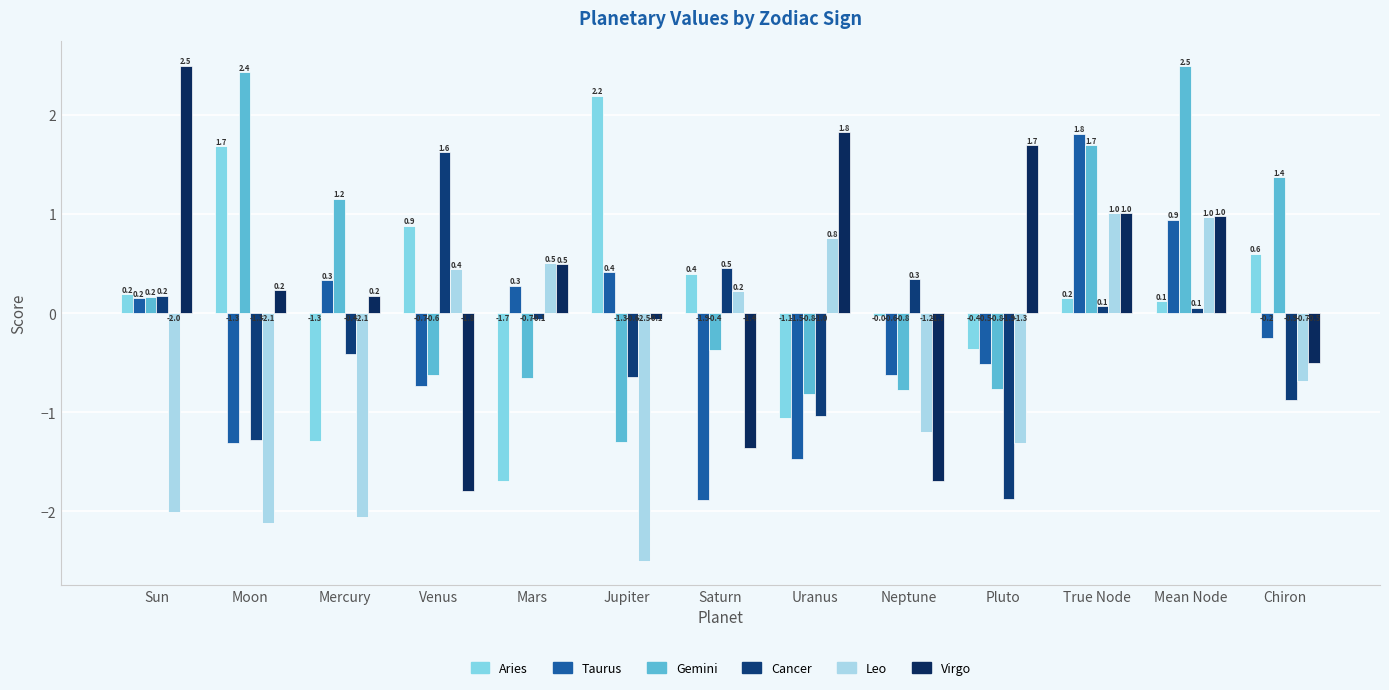

At which category does the chart reach its minimum across all series?

Jupiter